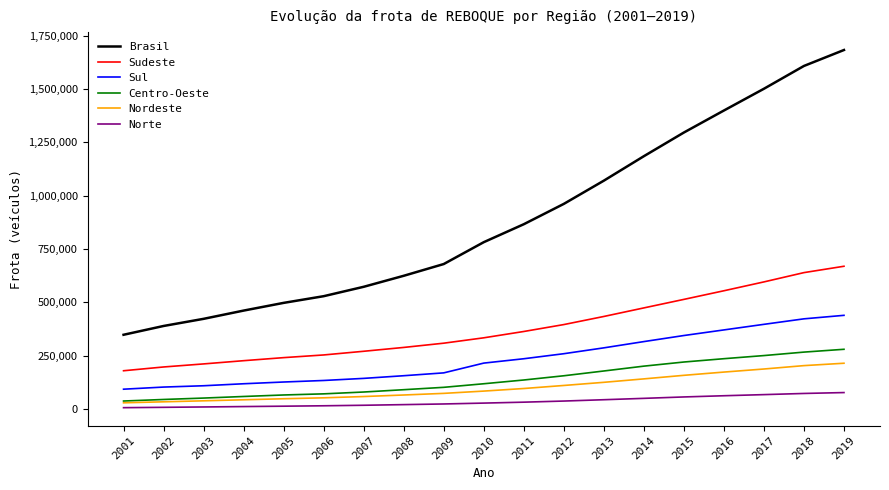

What is the total value across all series at 2011?

1733016